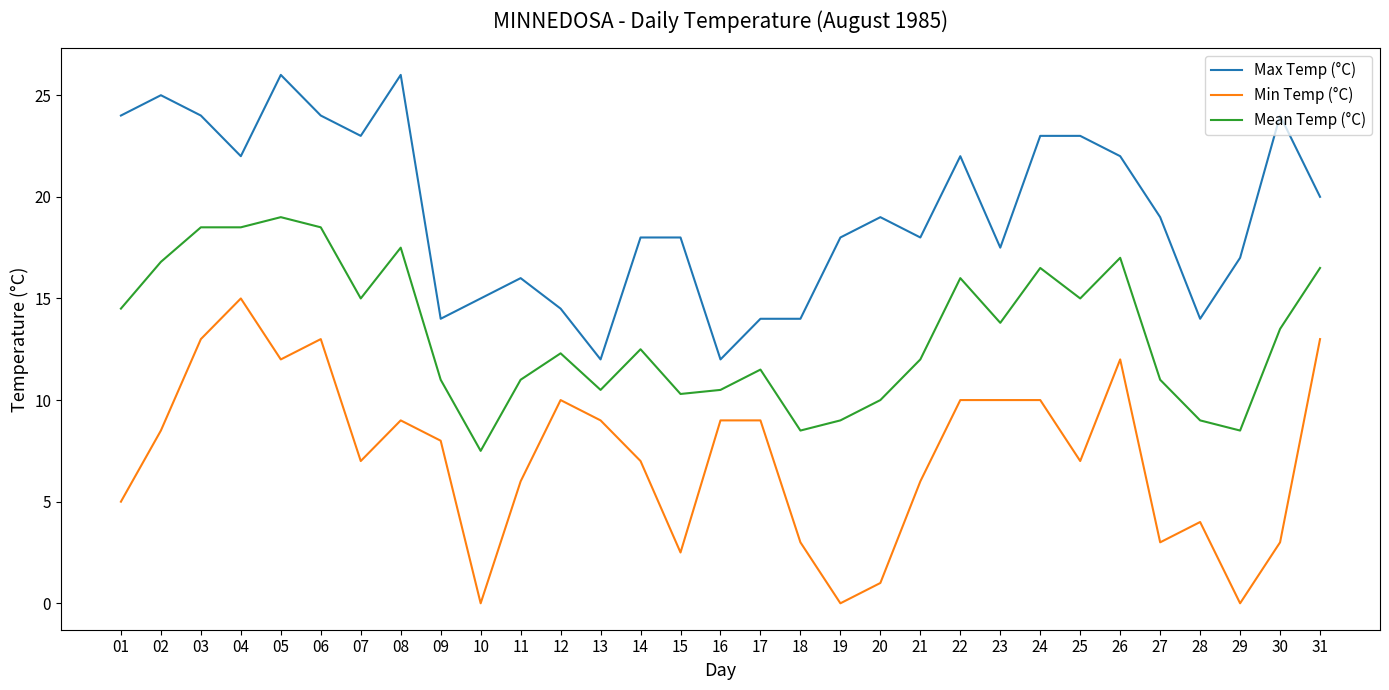

Which series has the largest total across all categories?

Max Temp (°C)